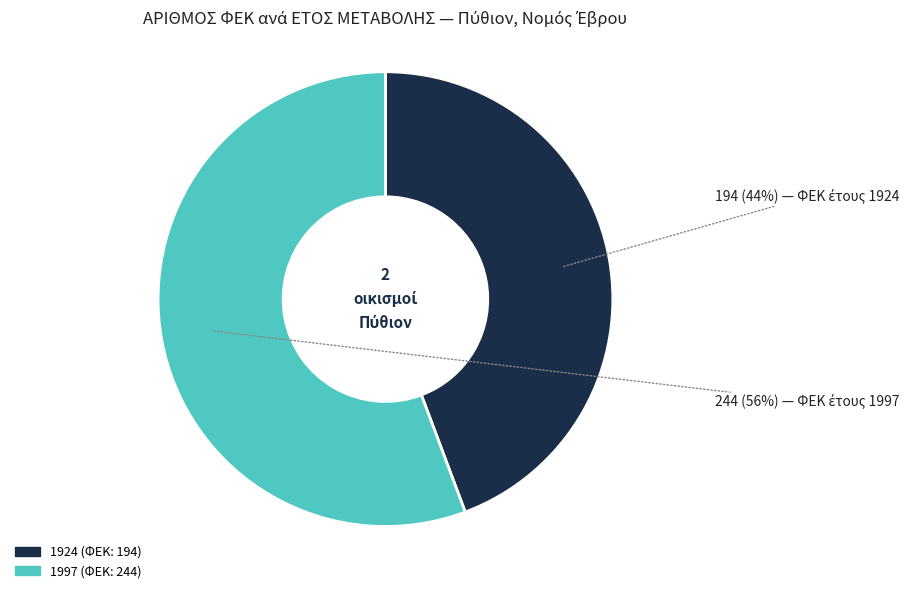

Rank the categories by value from highest to lowest.

1997, 1924